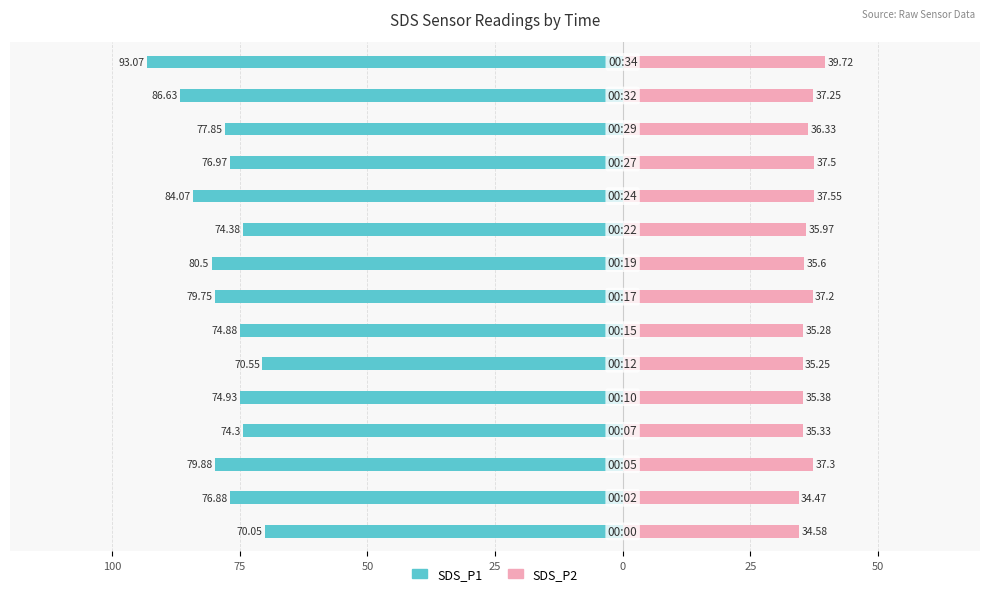

What is the difference between the maximum and minimum values in the SDS_P2 series?

5.2